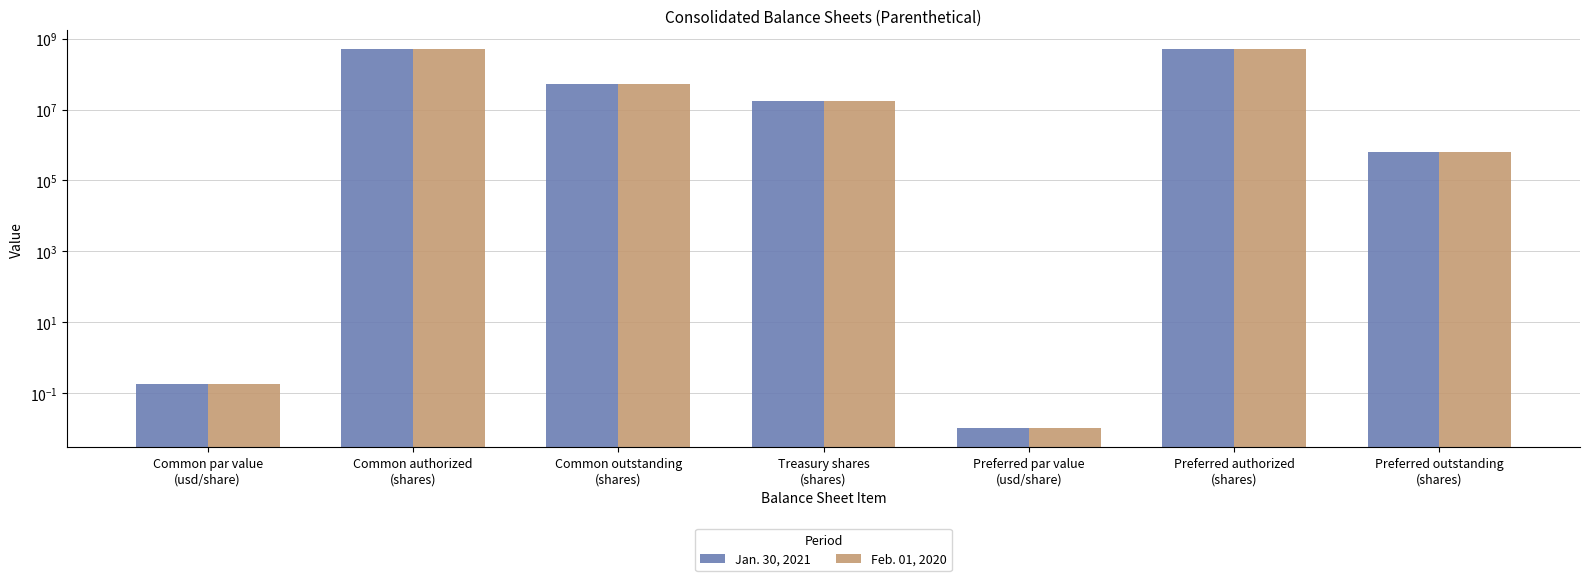

Rank the categories by Jan. 30, 2021 value from highest to lowest.

Common authorized
(shares), Preferred authorized
(shares), Common outstanding
(shares), Treasury shares
(shares), Preferred outstanding
(shares), Common par value
(usd/share), Preferred par value
(usd/share)